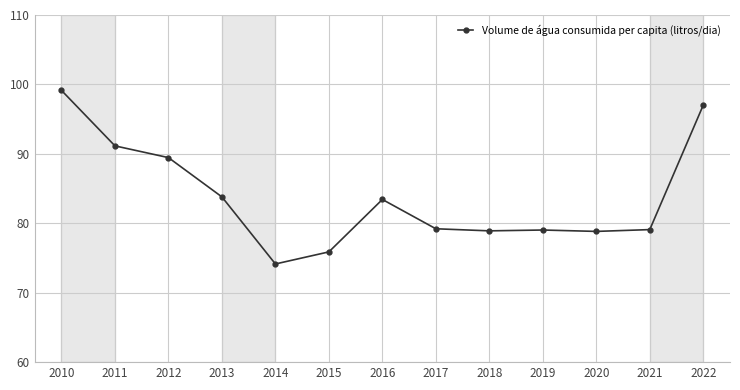

At which category does the chart reach its peak across all series?

2010